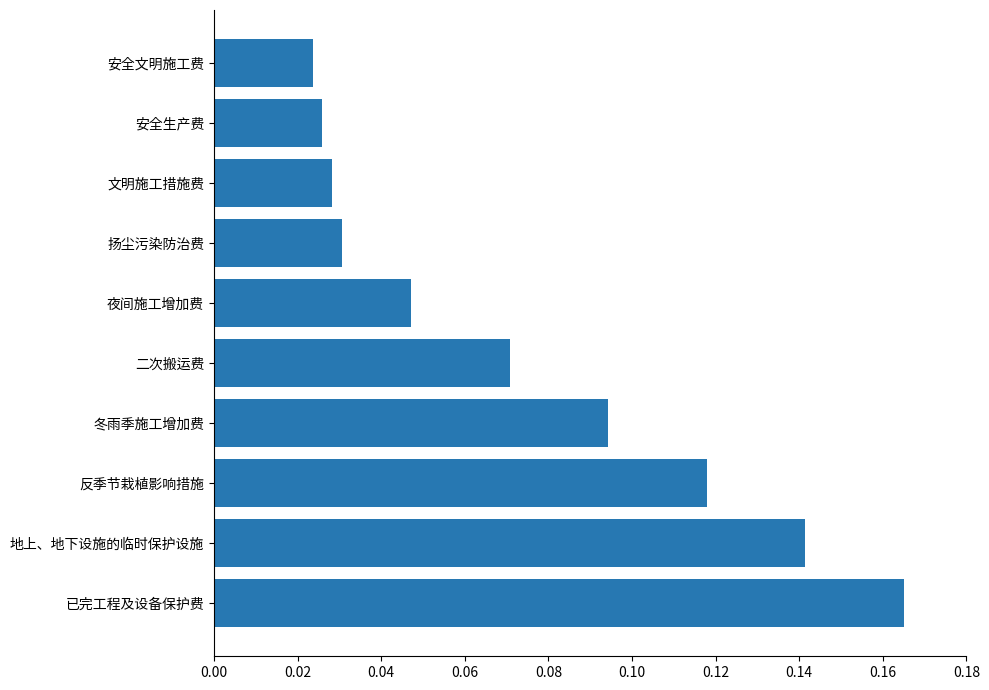

How many values are between 0 and 1?

10